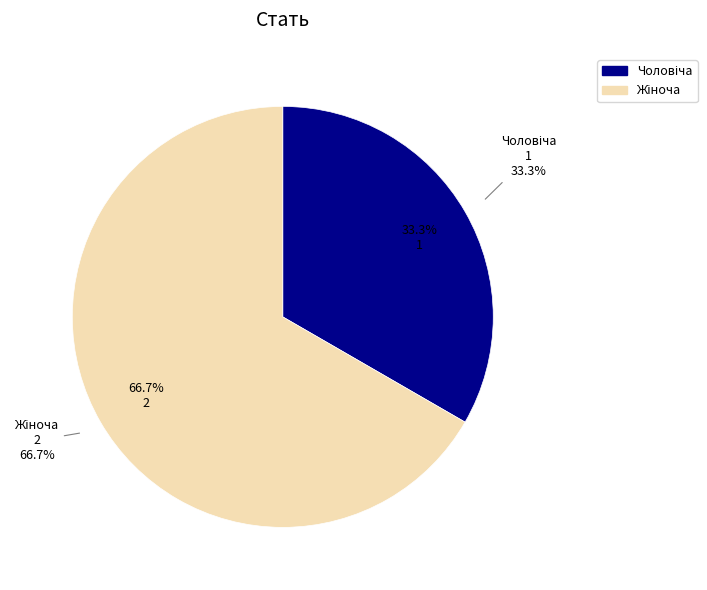

What portion of the pie excludes Чоловіча?

66.7%